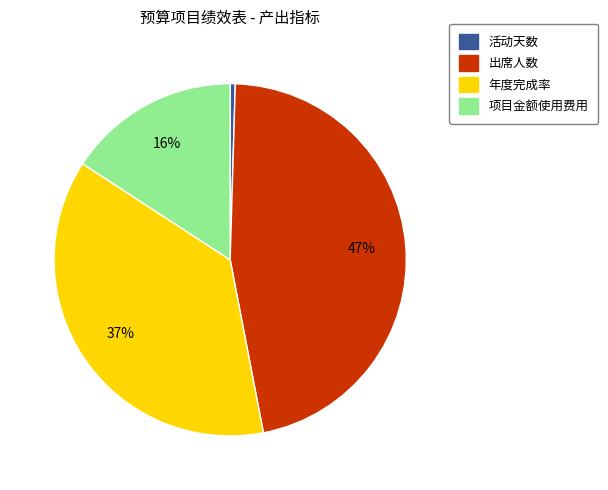

What percentage is the 项目金额使用费用 slice, to the nearest percent?

16%